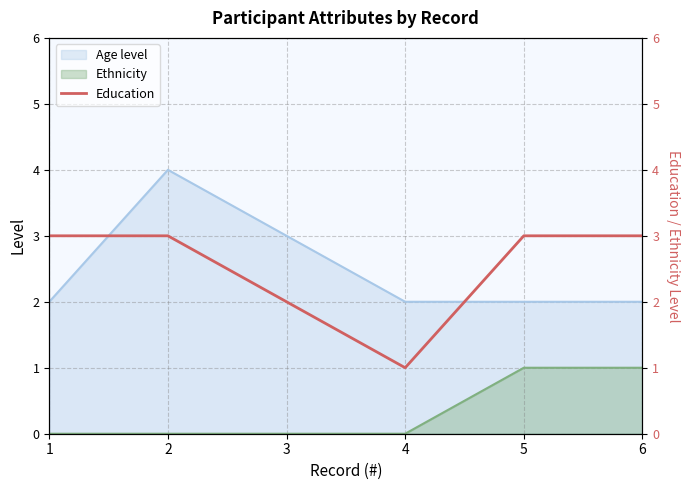

Which label corresponds to the smallest value in the chart?

4